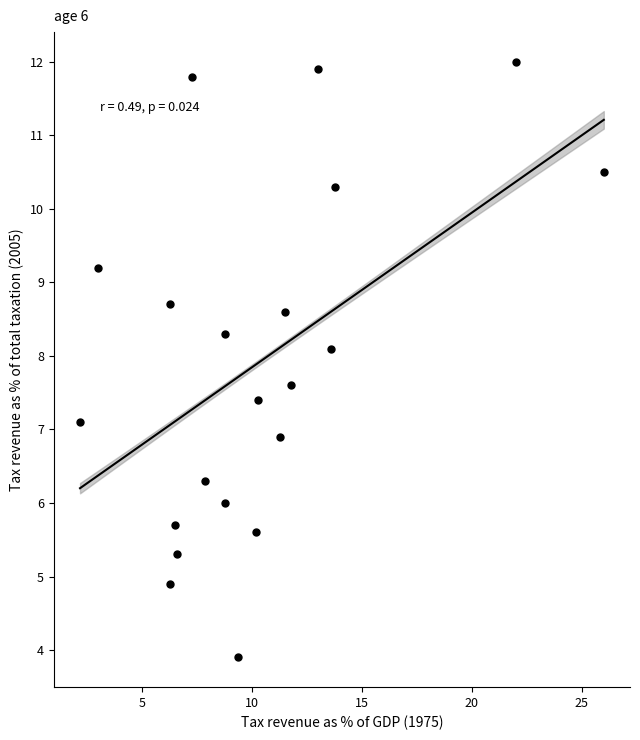

What is the range of X values (max minus min)?

23.8